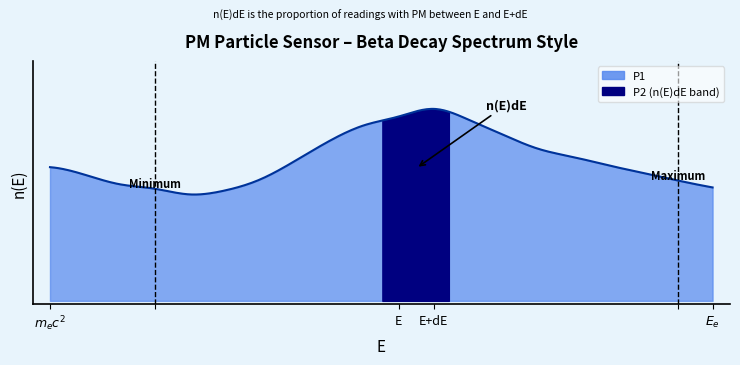

How many data points in P1 are above 41?

11